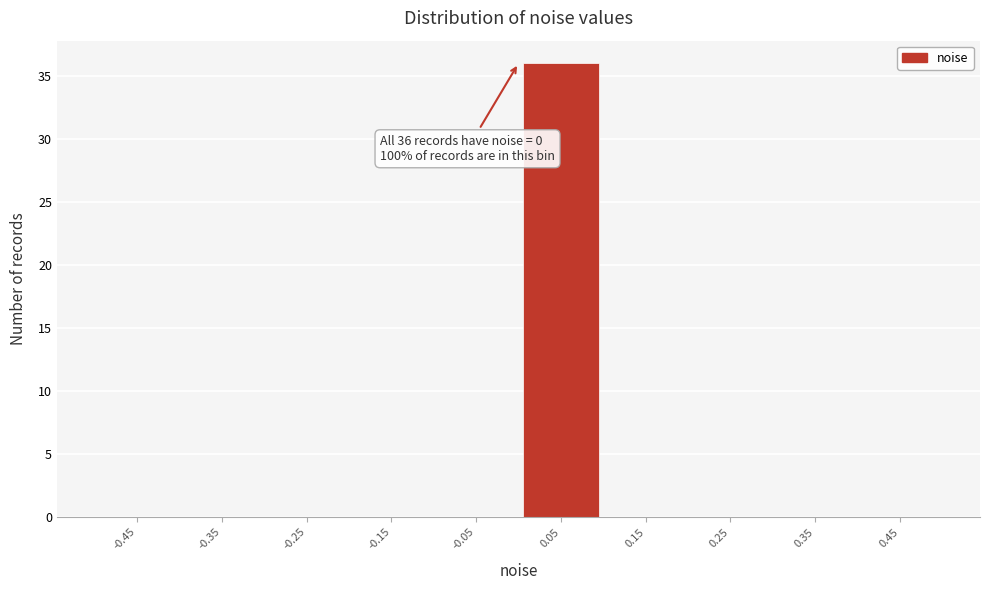

Which range on the x-axis has the tallest bar?

0.0 to 0.1